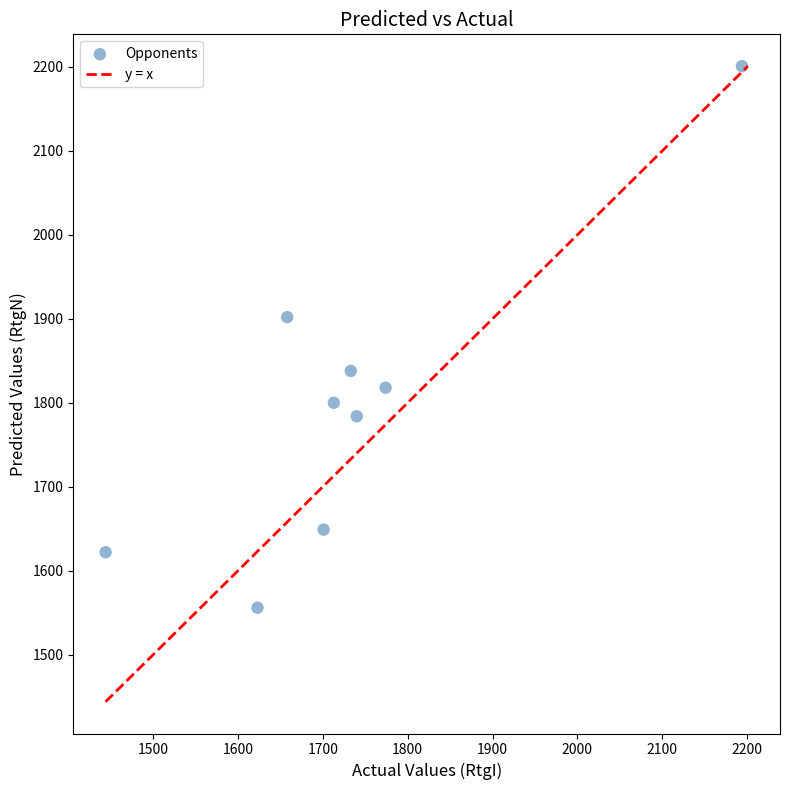

What is the average Y value?

1797